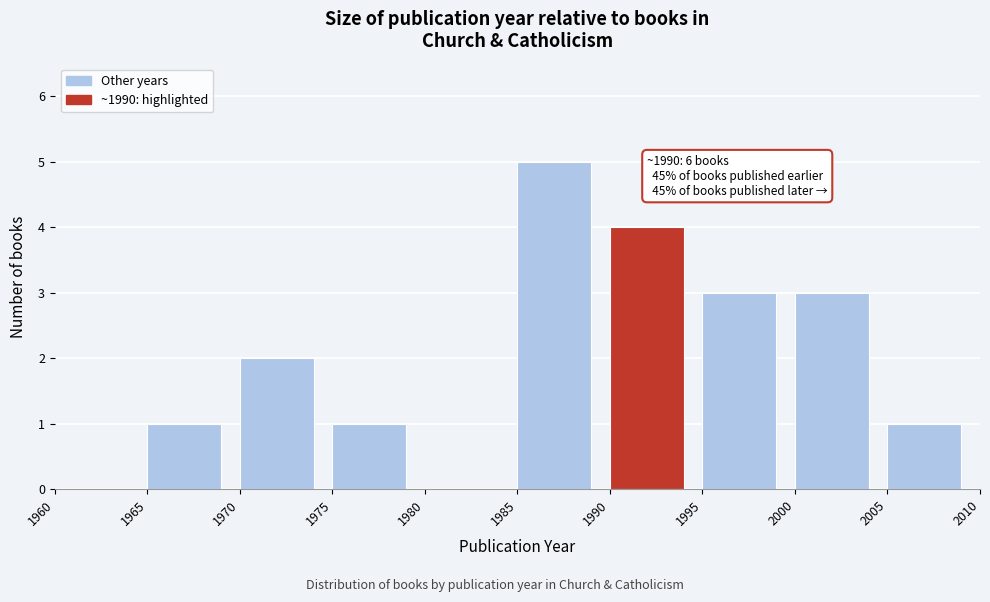

Which range on the x-axis has the tallest bar?

1985 to 1990